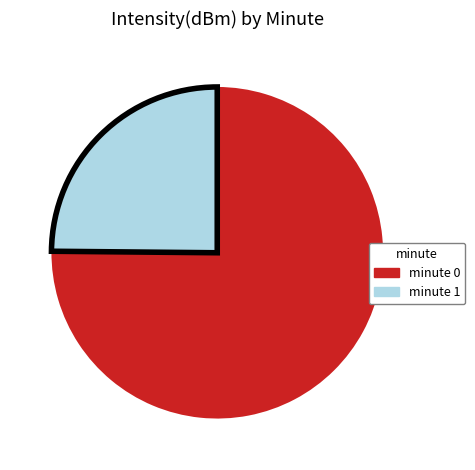

Does any single category account for the majority?

Yes